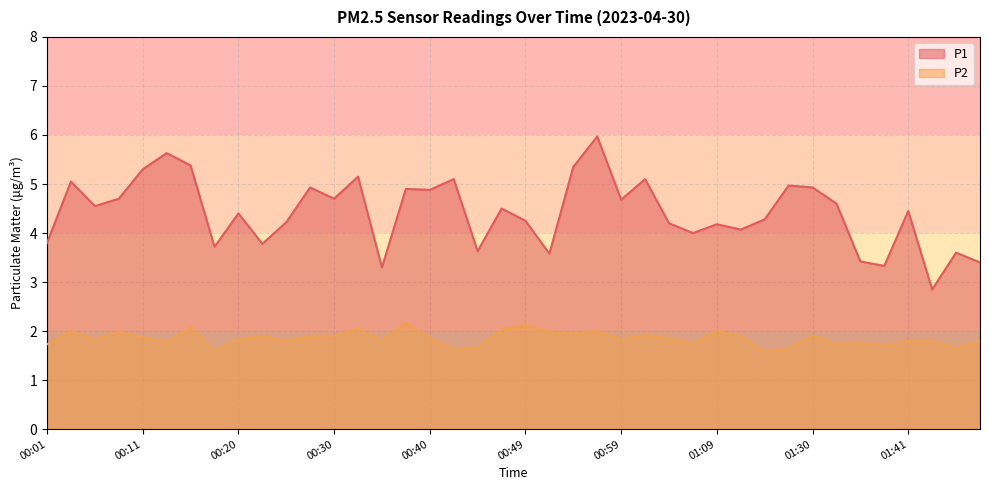

What is the average value of the P2 series?

1.9